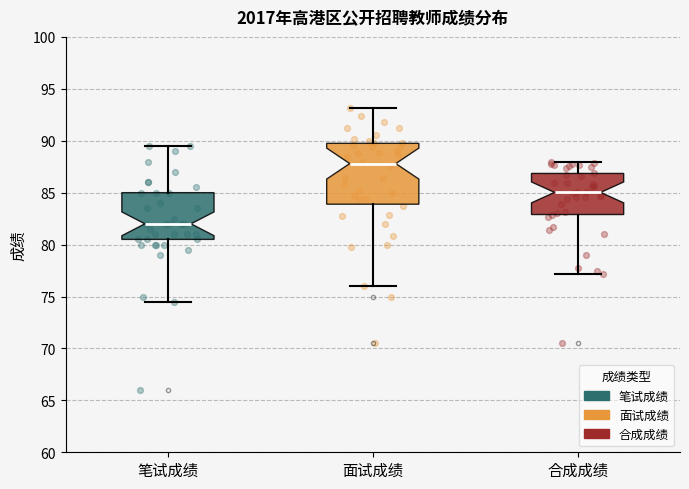

Which box is the tallest, from its lower edge to its upper edge?

面试成绩